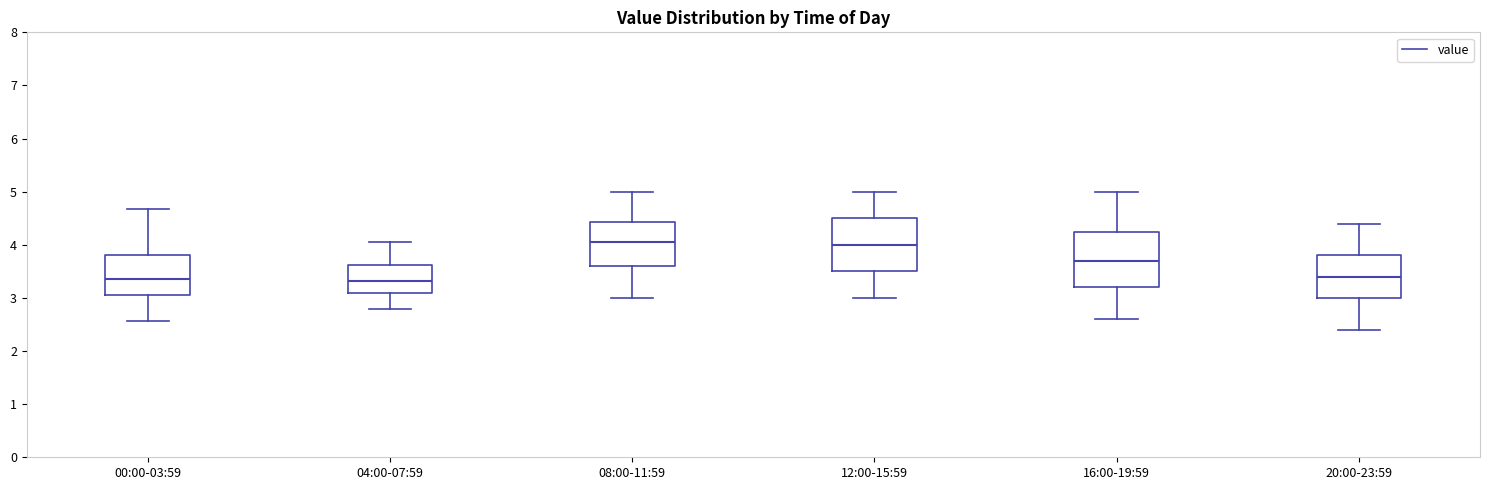

Where does the lower whisker of the box for 08:00-11:59 end on the y-axis? The values are not printed on the chart, so give them approximately, as read against the axis.

3.0